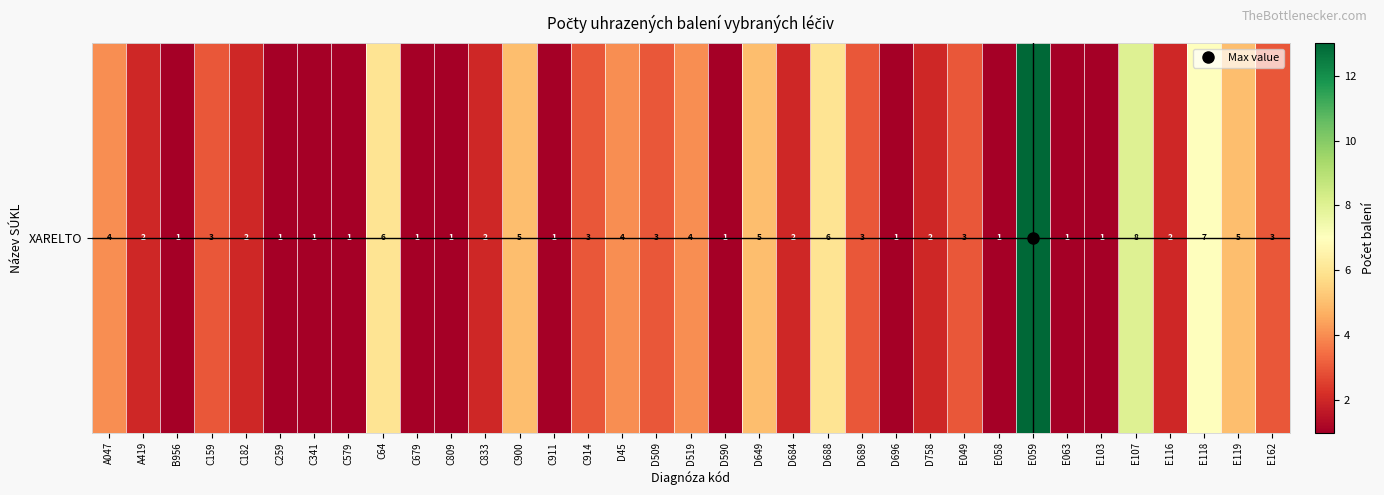

Reading left to right, transcribe all the data shown in this chart.

A047=4	A419=2	B956=1	C159=3	C182=2	C259=1	C341=1	C579=1	C64=6	C679=1	C809=1	C833=2	C900=5	C911=1	C914=3	D45=4	D509=3	D519=4	D590=1	D649=5	D684=2	D688=6	D689=3	D696=1	D758=2	E049=3	E058=1	E059=13	E063=1	E103=1	E107=8	E116=2	E118=7	E119=5	E162=3